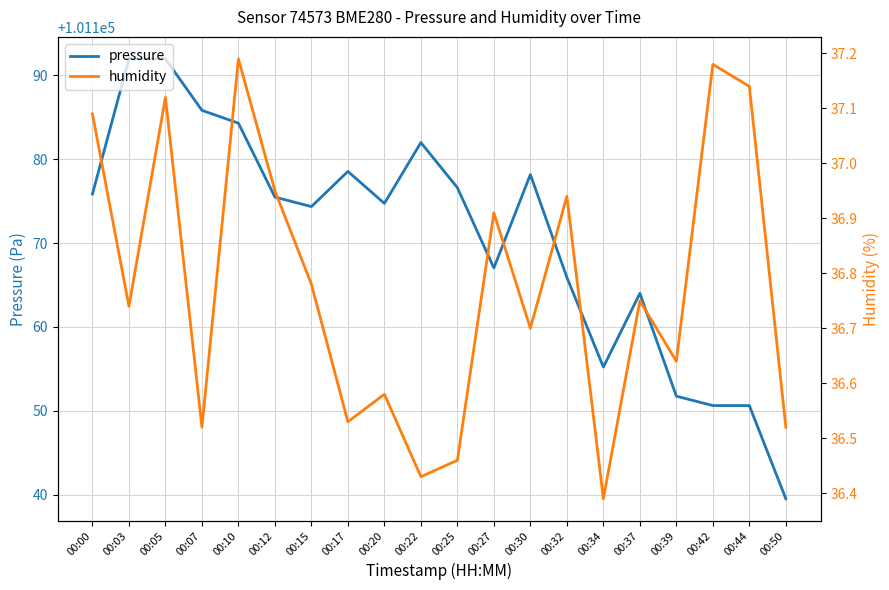

Where is humidity nearest to the value 36?

00:34